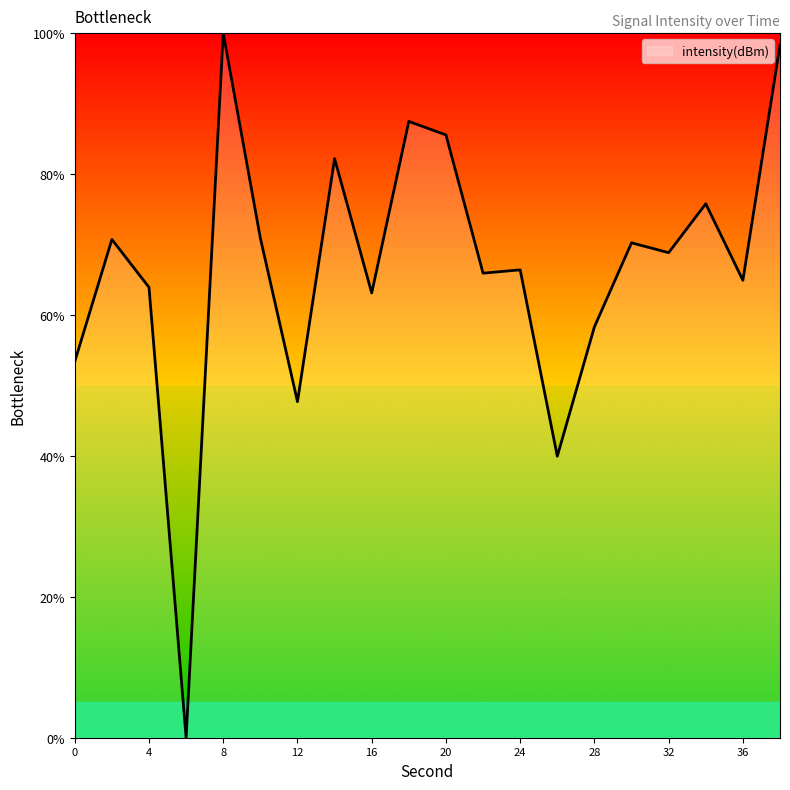

What is the greatest value displayed?

100.0